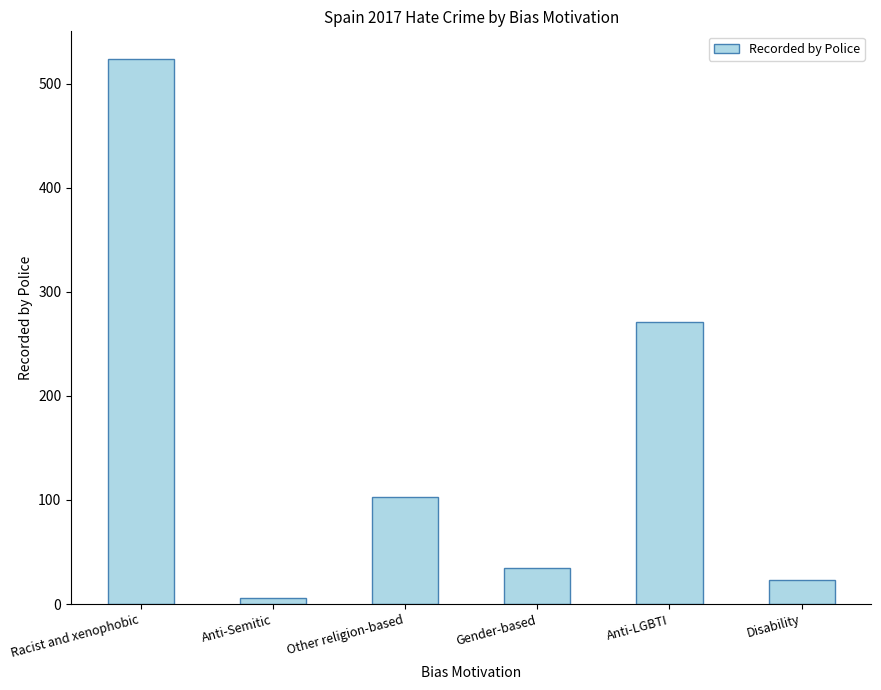

What is the value of the 6th bar from the left?

23